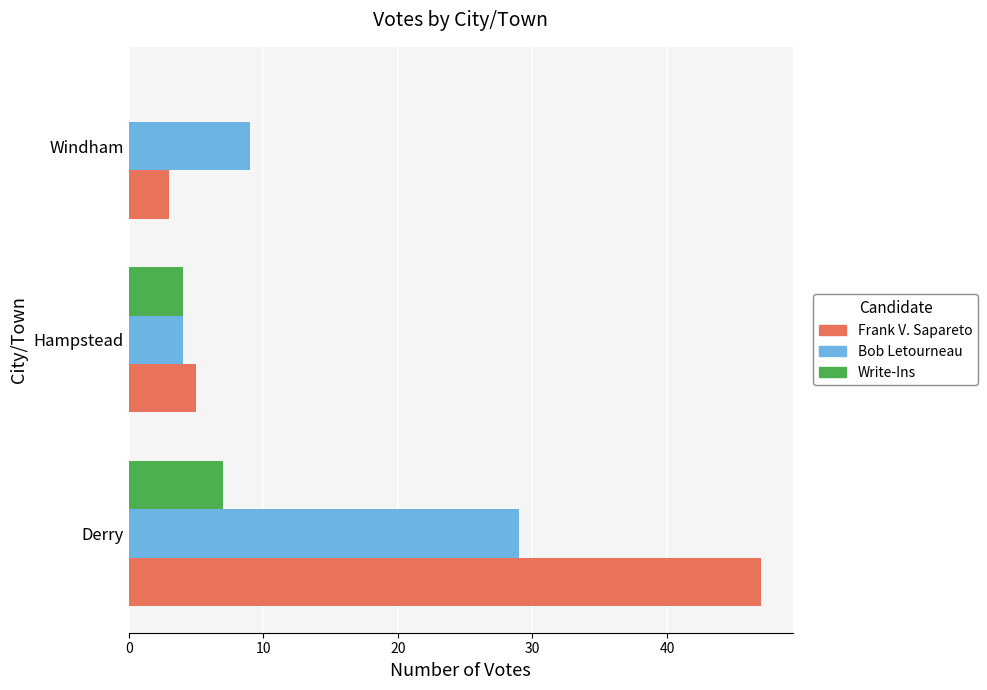

Which series has the largest range (max minus min)?

Frank V. Sapareto